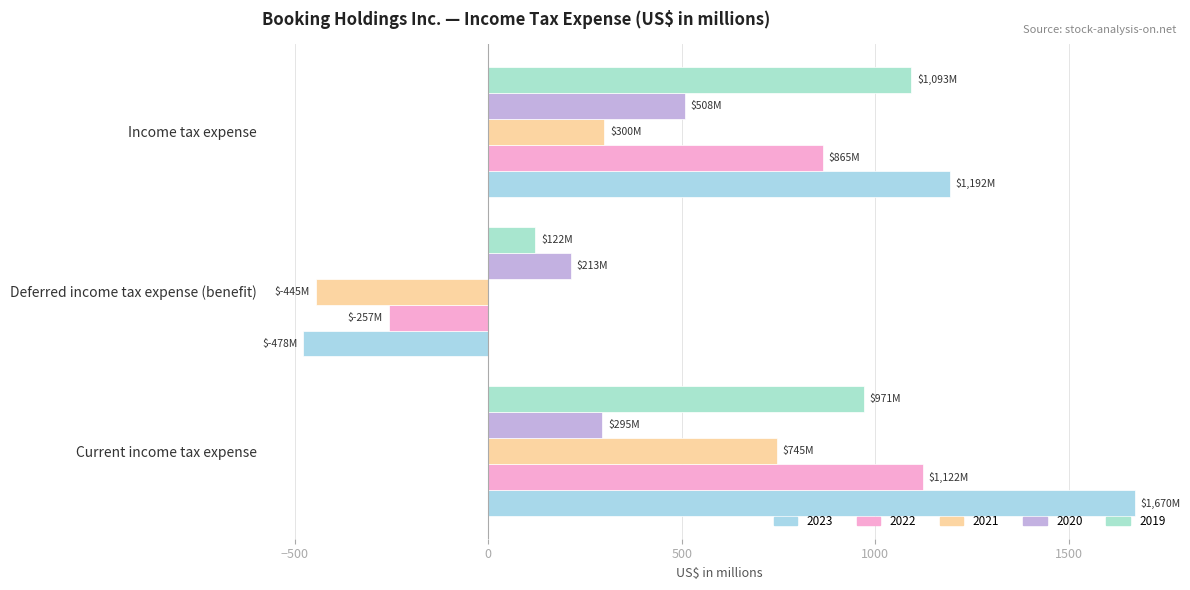

At which category is the sum across all series the highest?

Current income tax expense